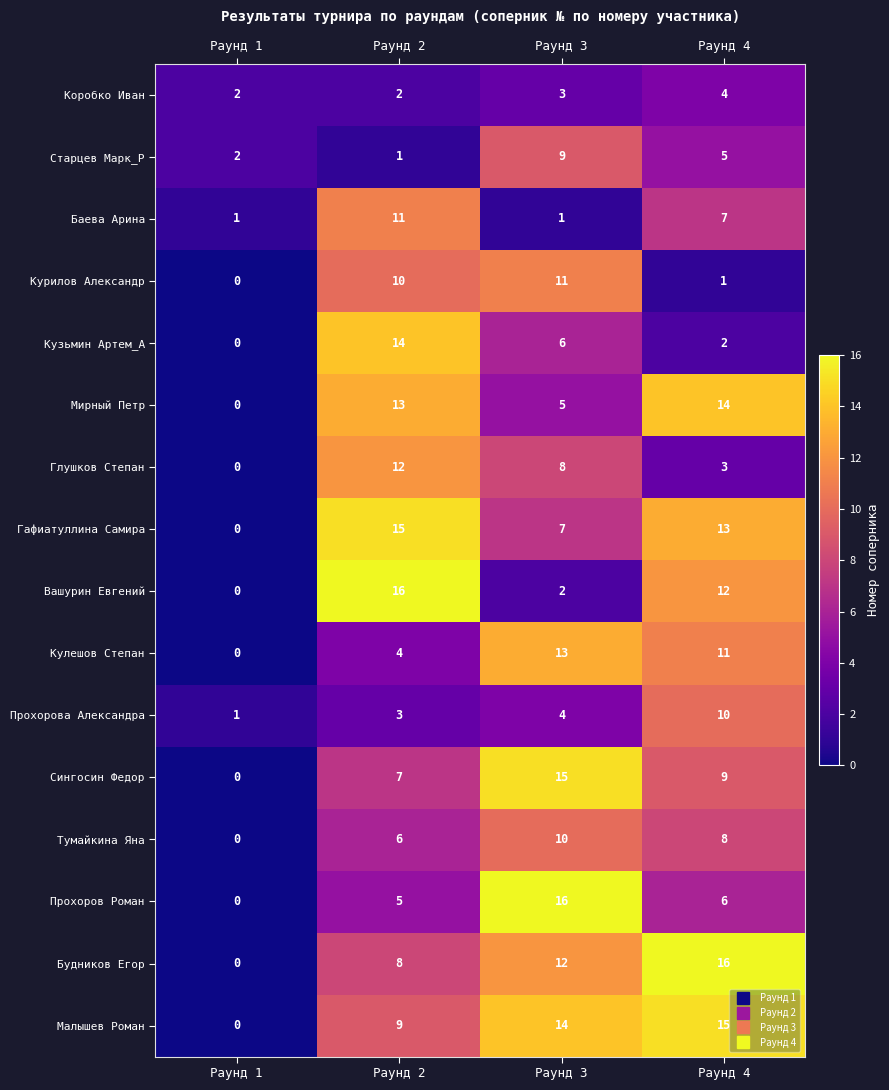

At which label does Вашурин Евгений first exceed 12?

Раунд 2